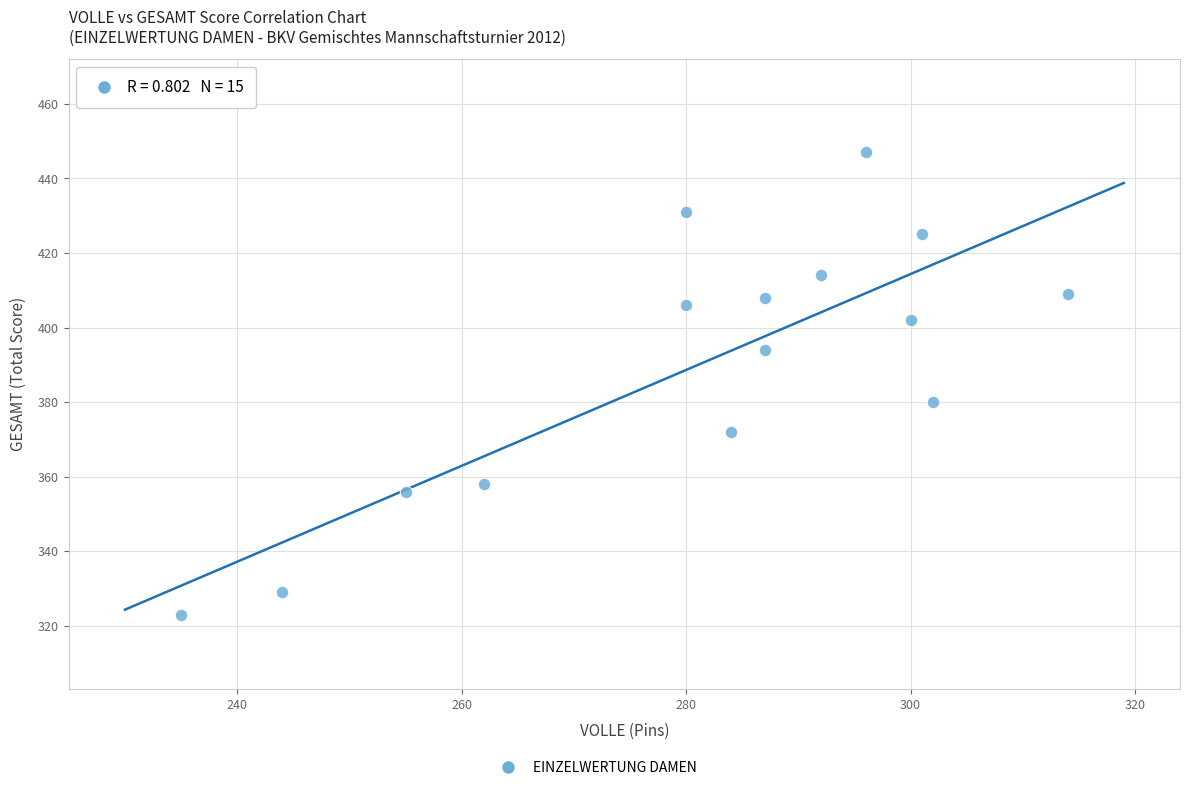

What Y value in the scatter plot is closest to 385?

380